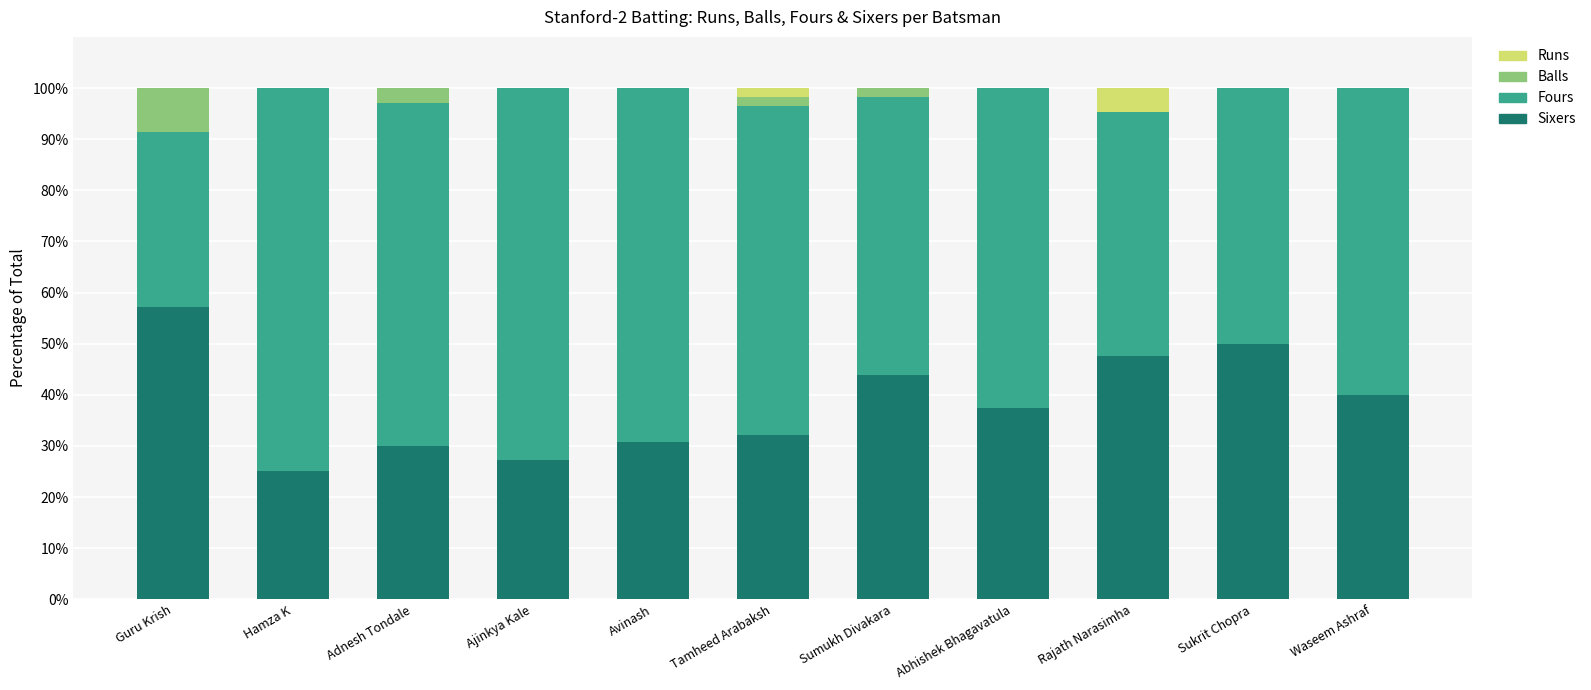

What are all the series names shown in the legend?

Runs, Balls, Fours, Sixers